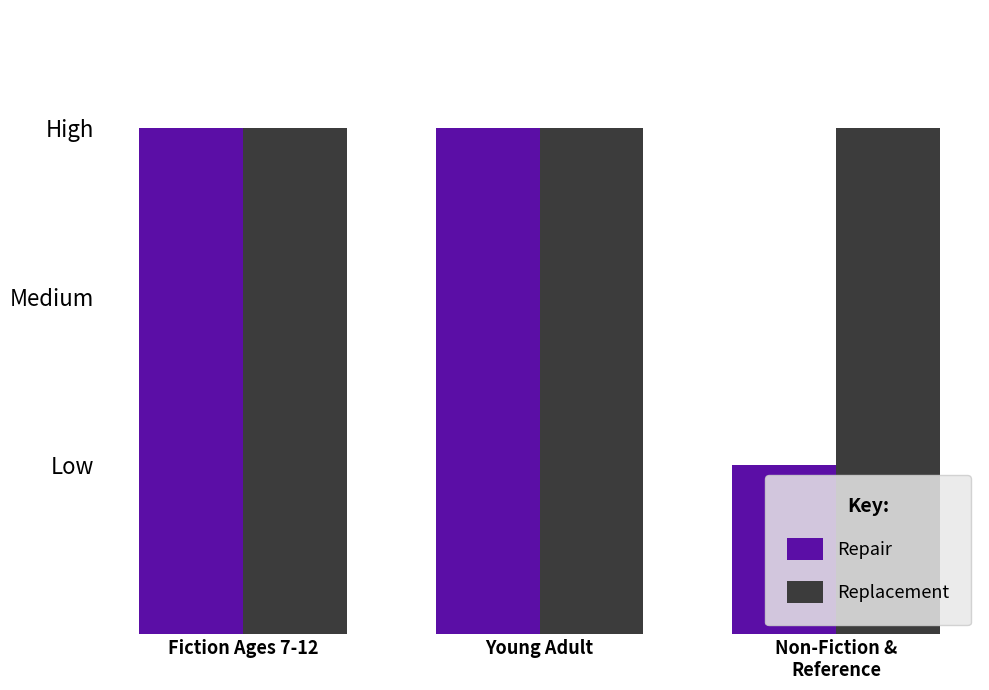

What is the approximate value of Repair at Fiction Ages 7-12?

3